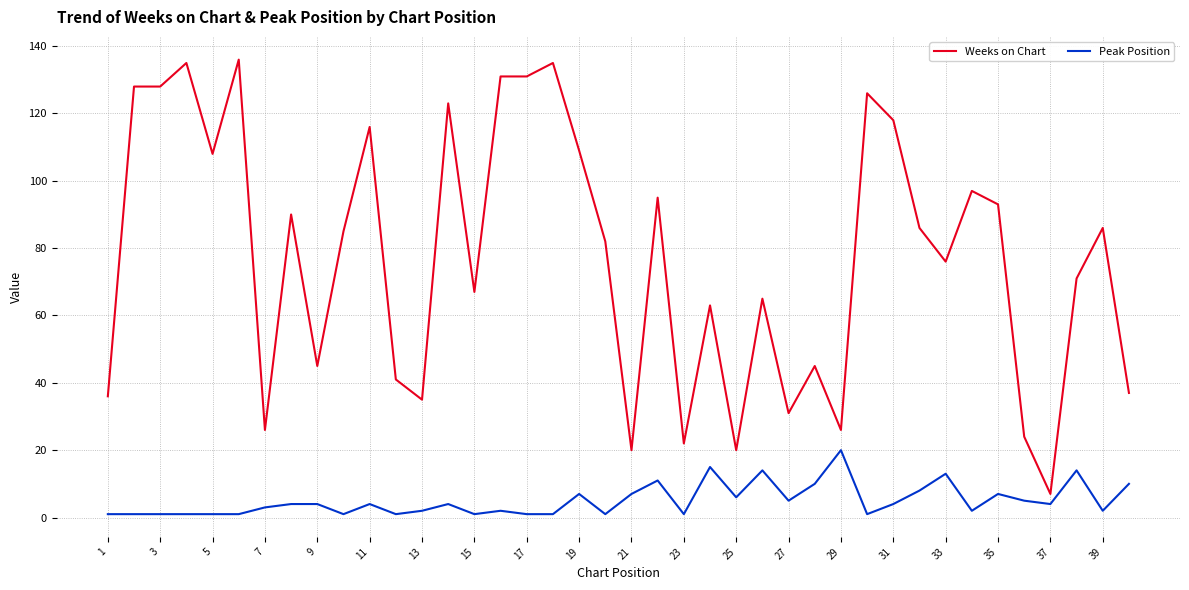

List the series in order of their overall mean, highest first.

Weeks on Chart, Peak Position